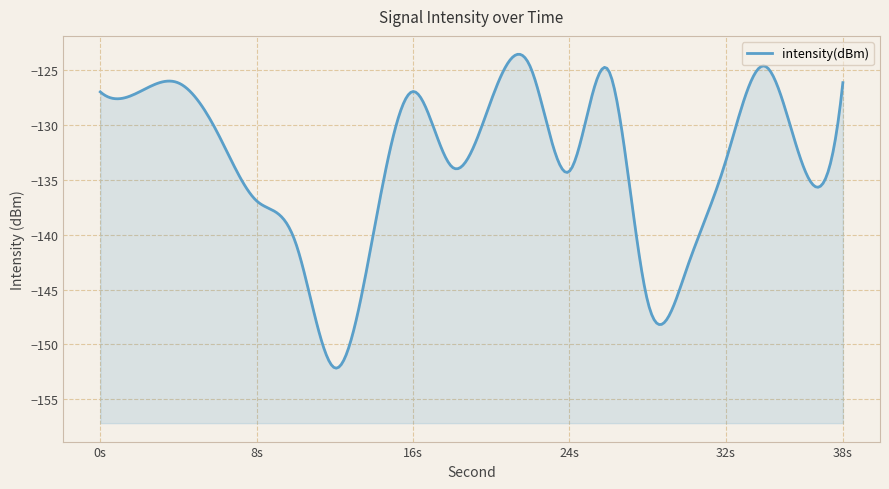

At which label is the value closest to -138?

8